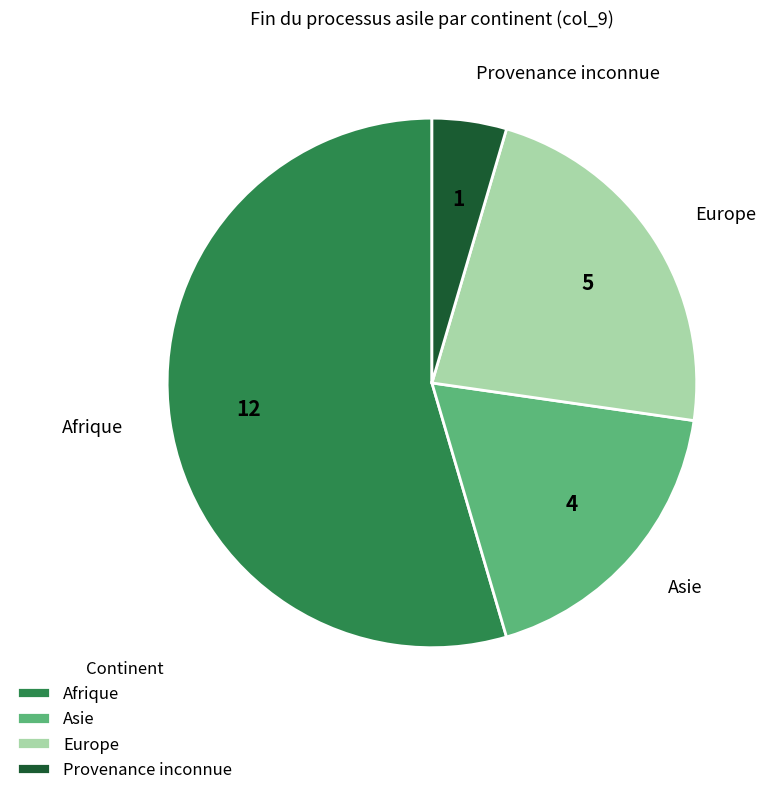

What is the ratio of the value at Europe to the value at Provenance inconnue?

5.0